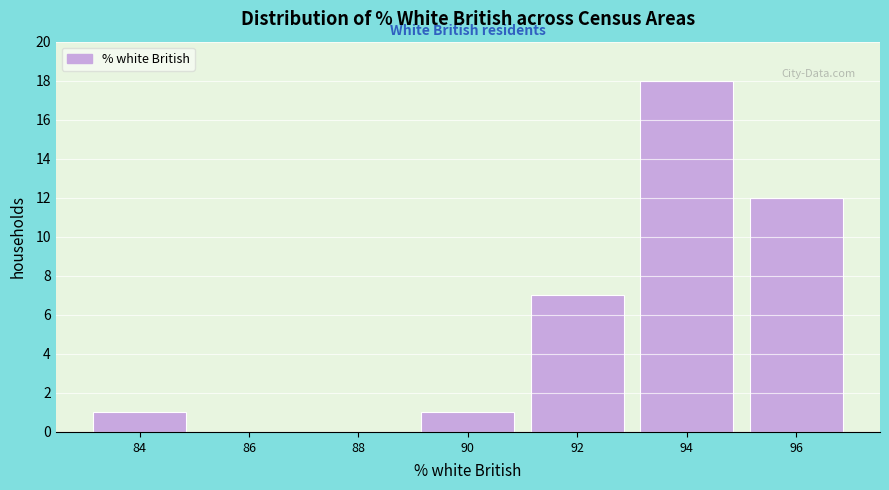

Reading right to left, extract all data points from this chart.

96=12	94=18	92=7	90=1	88=0	86=0	84=1